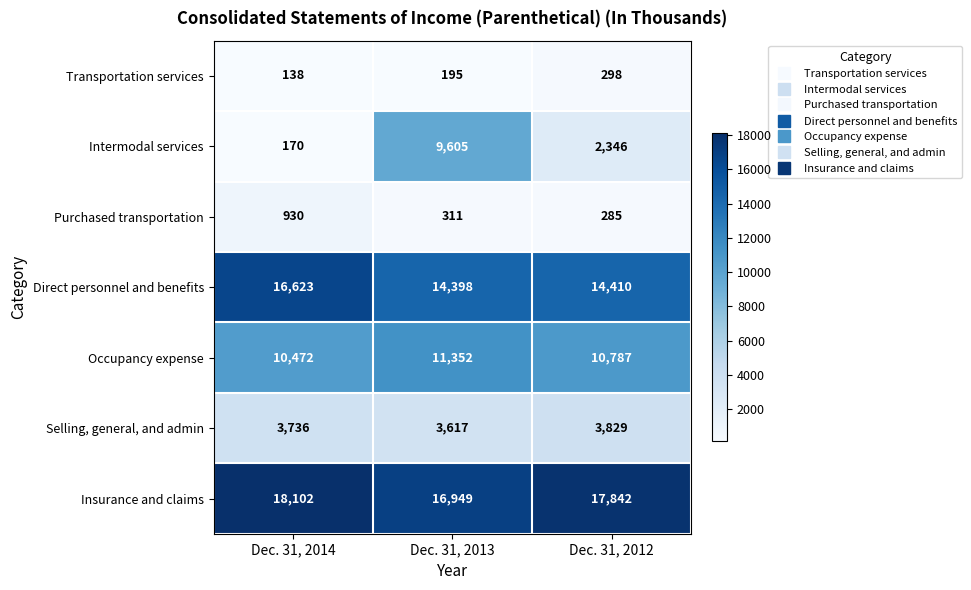

What is the difference between the maximum and second lowest values in the Transportation services series?

103